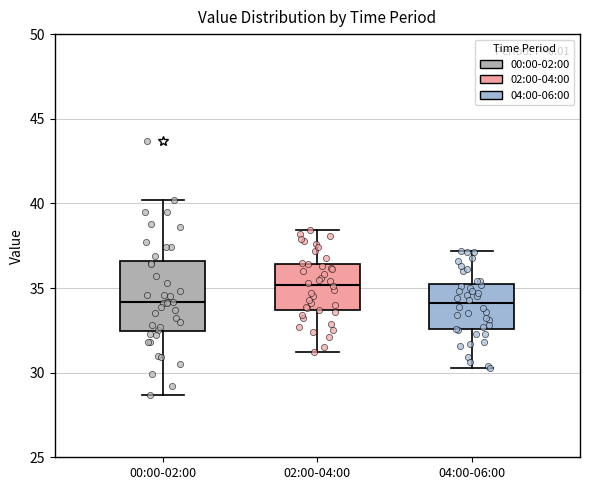

Comparing the boxes themselves (not the whiskers), which one is the tallest?

00:00-02:00